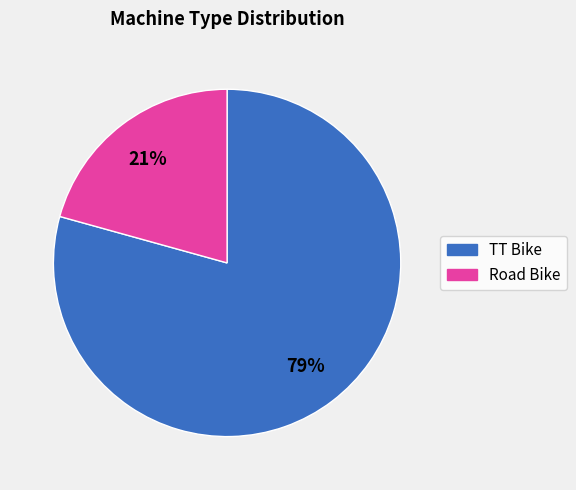

To the nearest percent, what portion does Road Bike represent?

21%